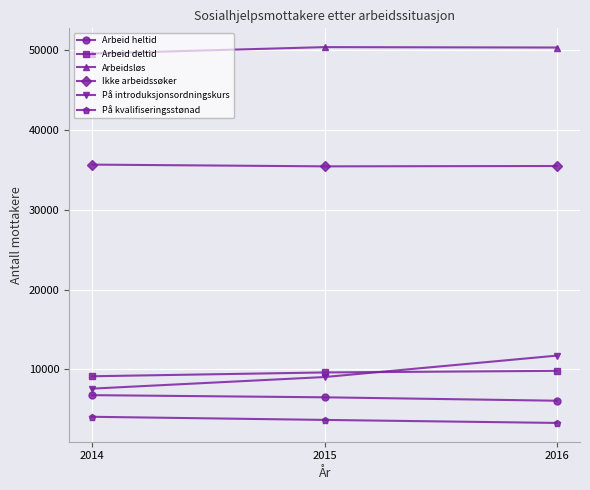

The Ikke arbeidssøker series shows 57941 at 2014. True or false?

False